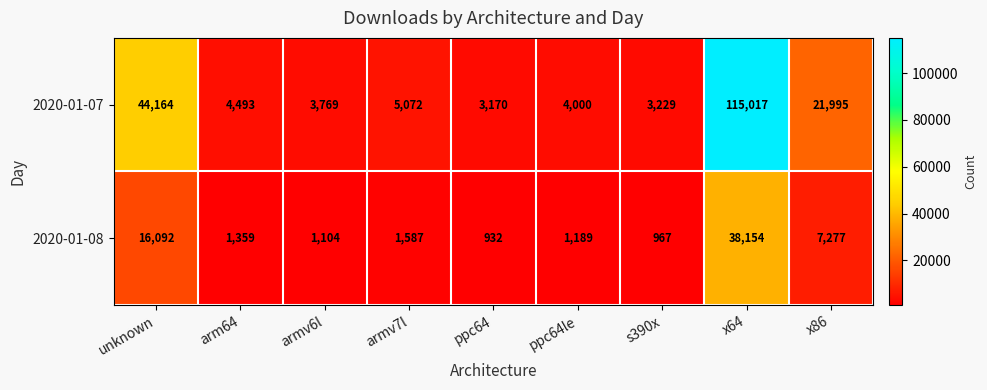

What is the minimum value shown in the chart?

932